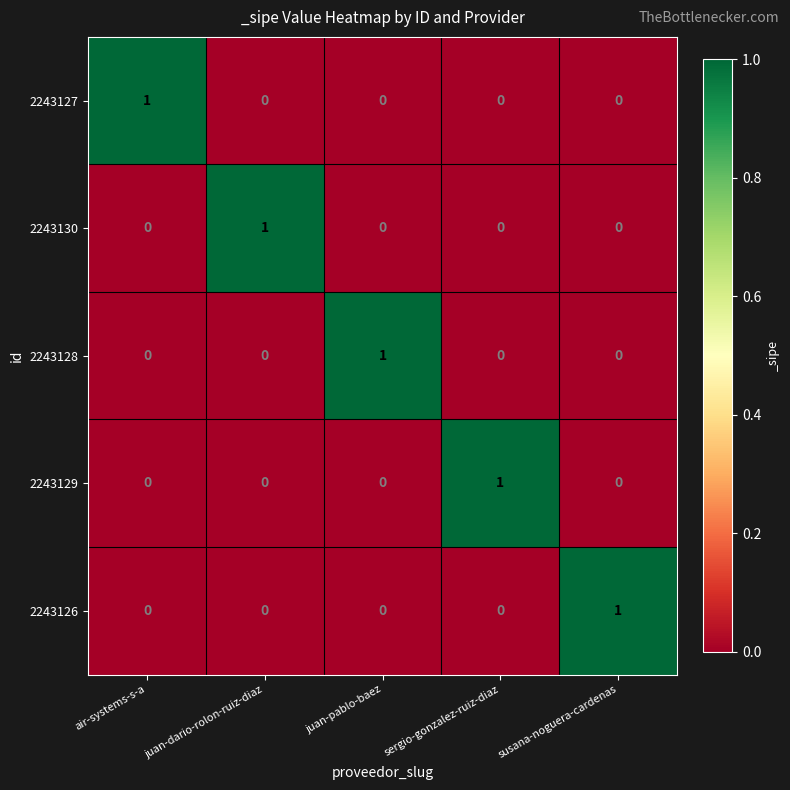

True or false: 2243126 has a value of 1 at juan-dario-rolon-ruiz-diaz.

False